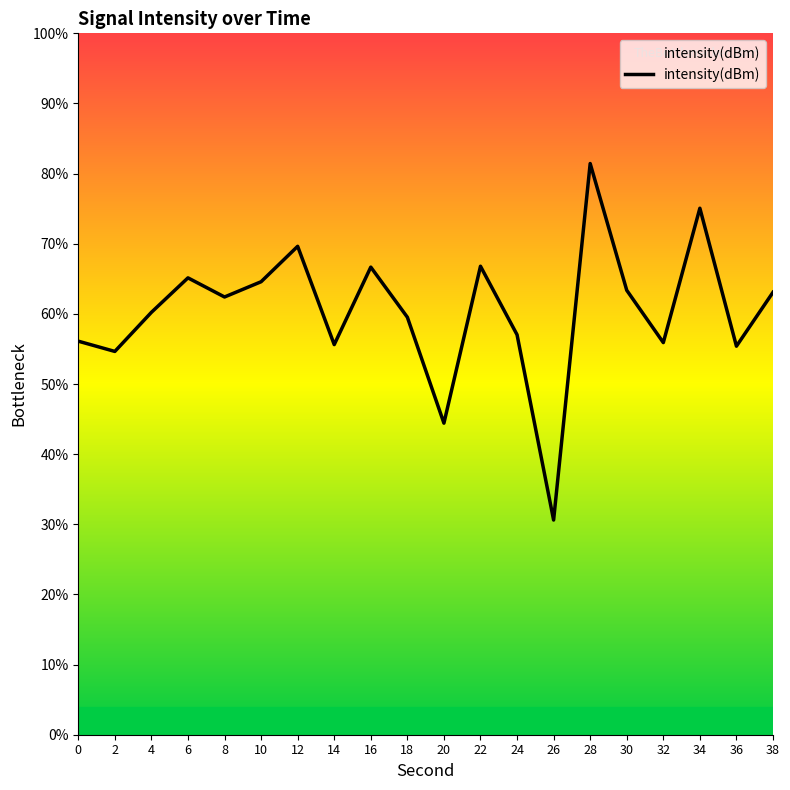

The chart shows a value of 130.4 at 34. True or false?

False